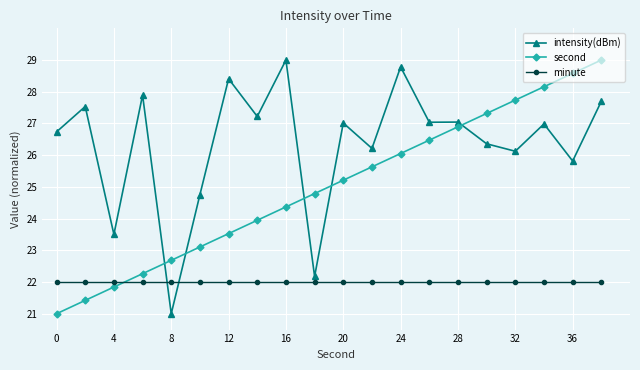

What is the highest value of the intensity(dBm) series?

29.0